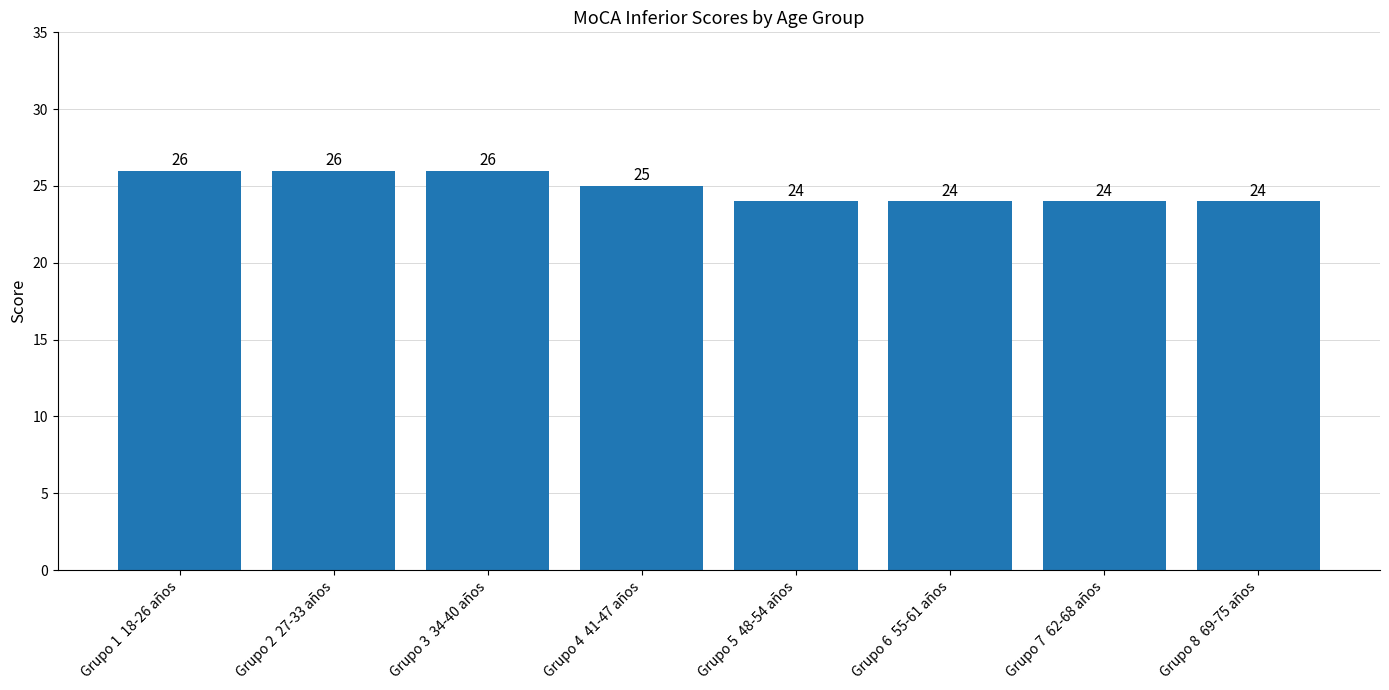

How many values are between 24 and 26?

8